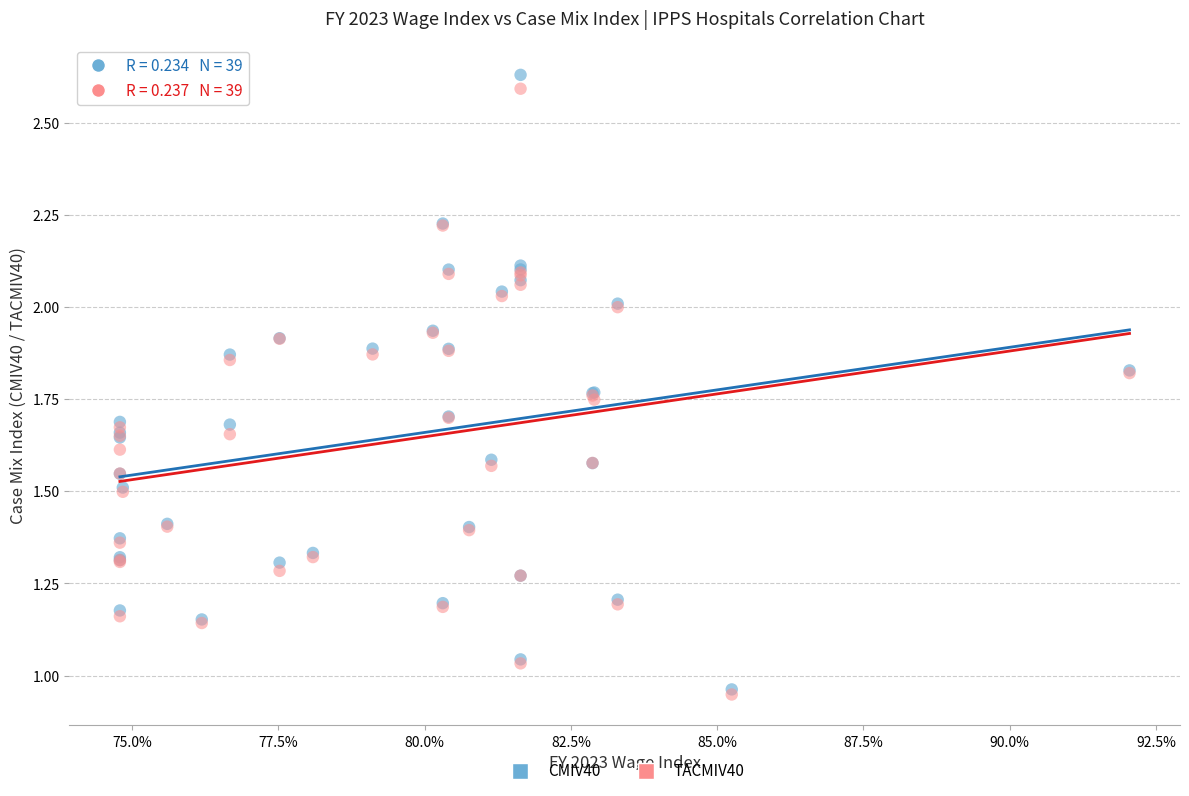

What are all the series names shown in the legend?

CMIV40, TACMIV40